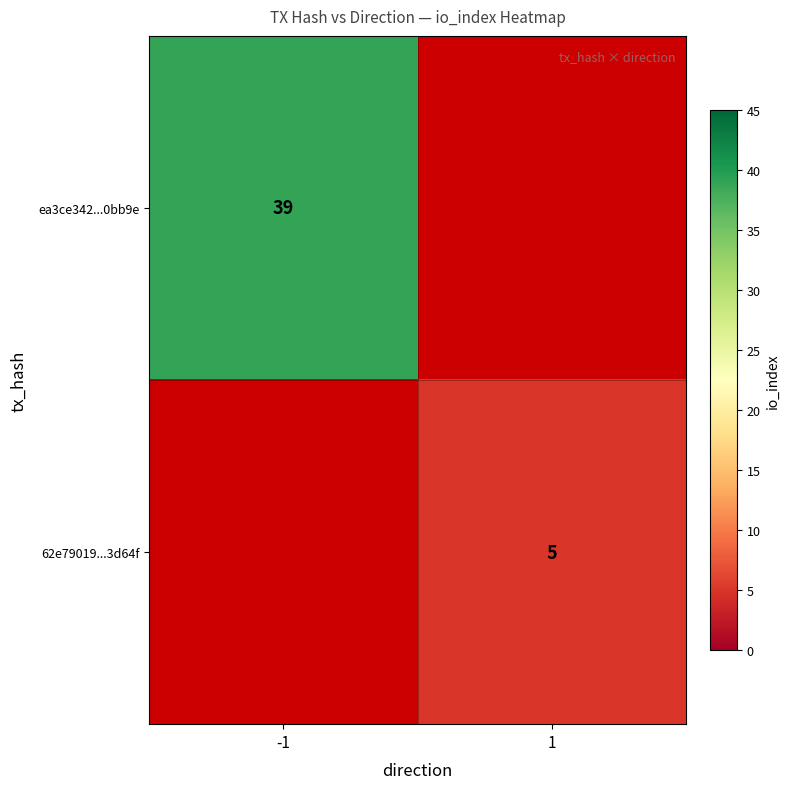

The value of 62e79019...3d64f at 1 is 7. True or false?

False